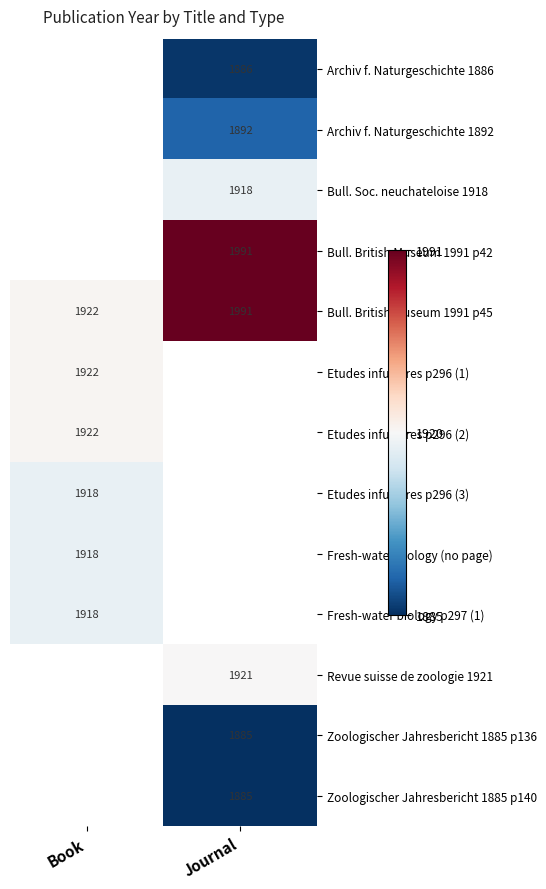

The Etudes infusoires p296 (3) series shows 3391 at Book. True or false?

False